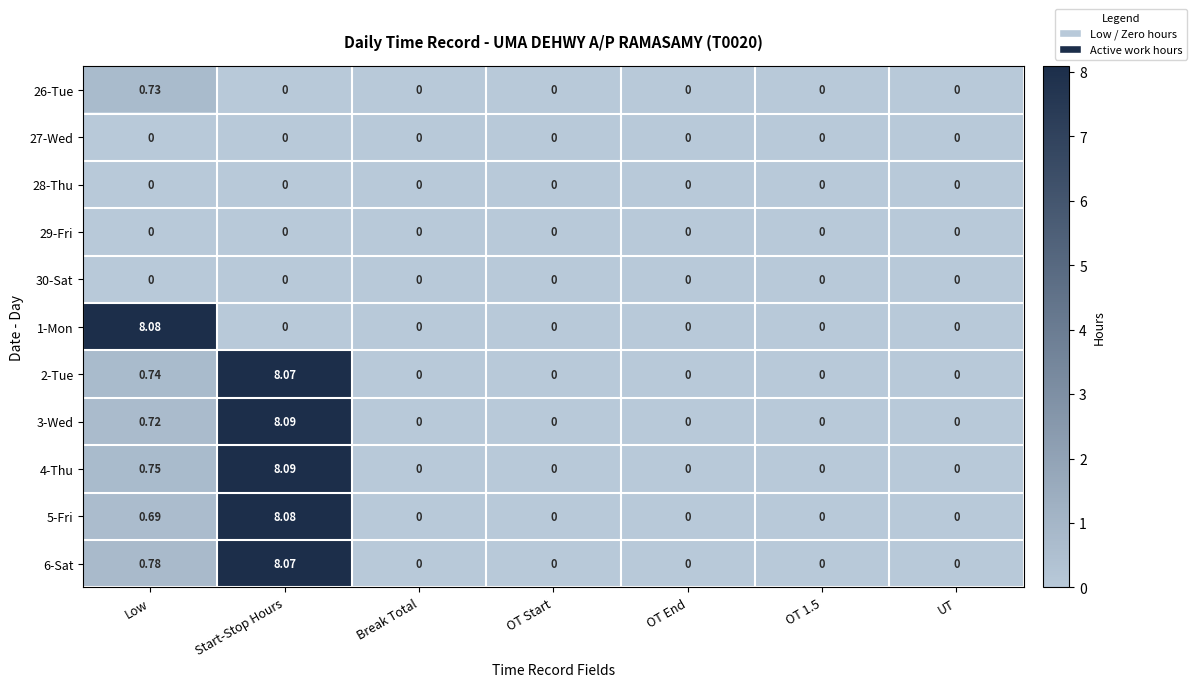

At which label is 5-Fri closest to 4?

Low